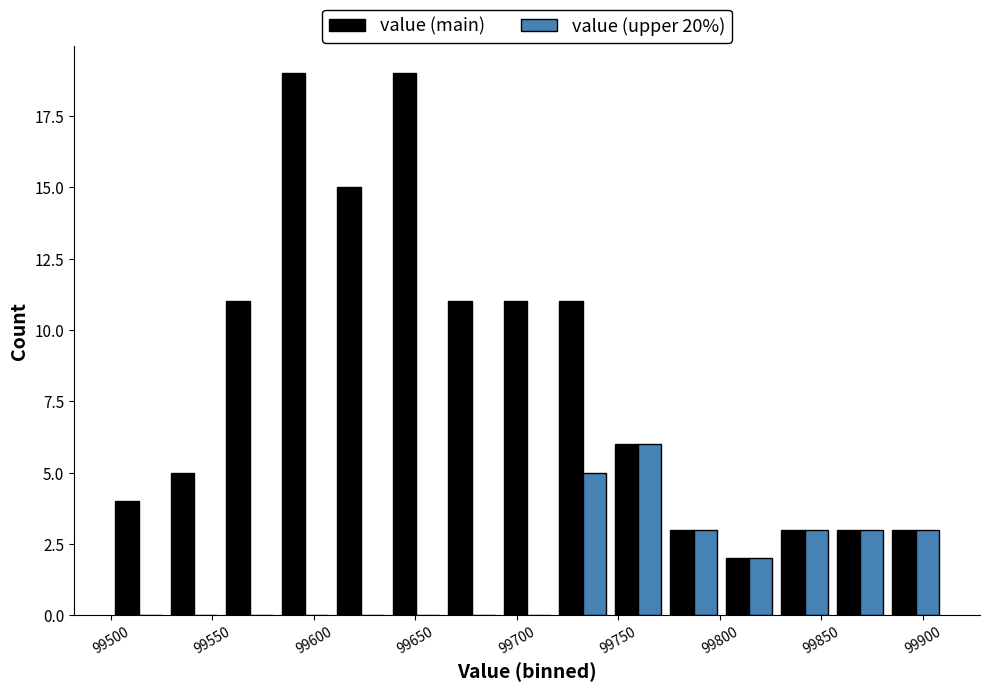

What is the height of the value (main) bar covering 99885 to 99910 on the x-axis? Neither the bar edges nor the heights are printed on the chart, so give them approximately, as read against the axes.

3